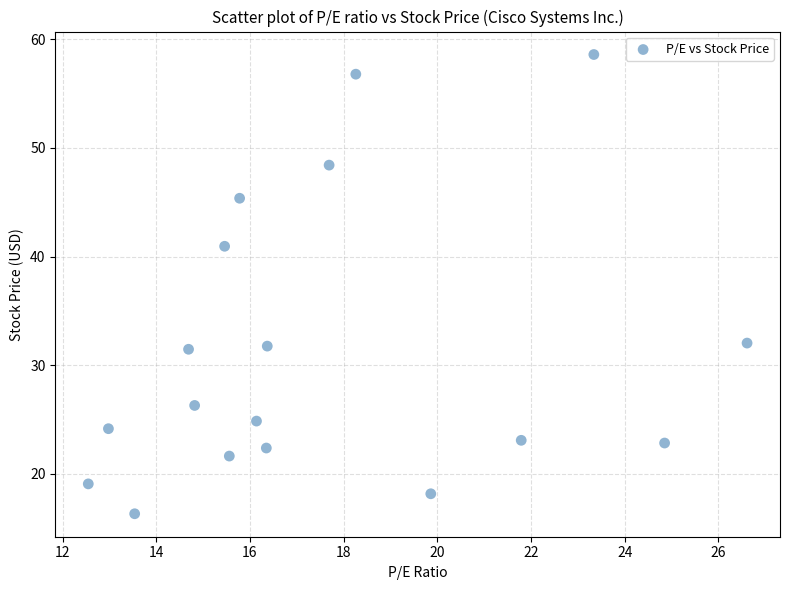

What is the range of X values (max minus min)?

14.1